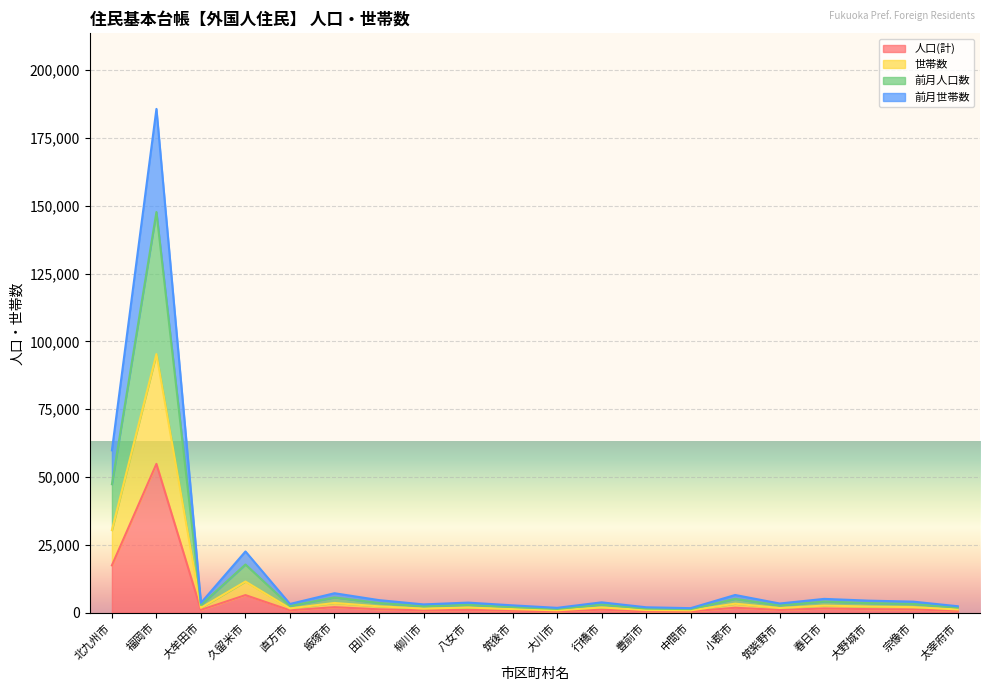

What is the value of the 人口(計) point at the 3rd from the left?

1052